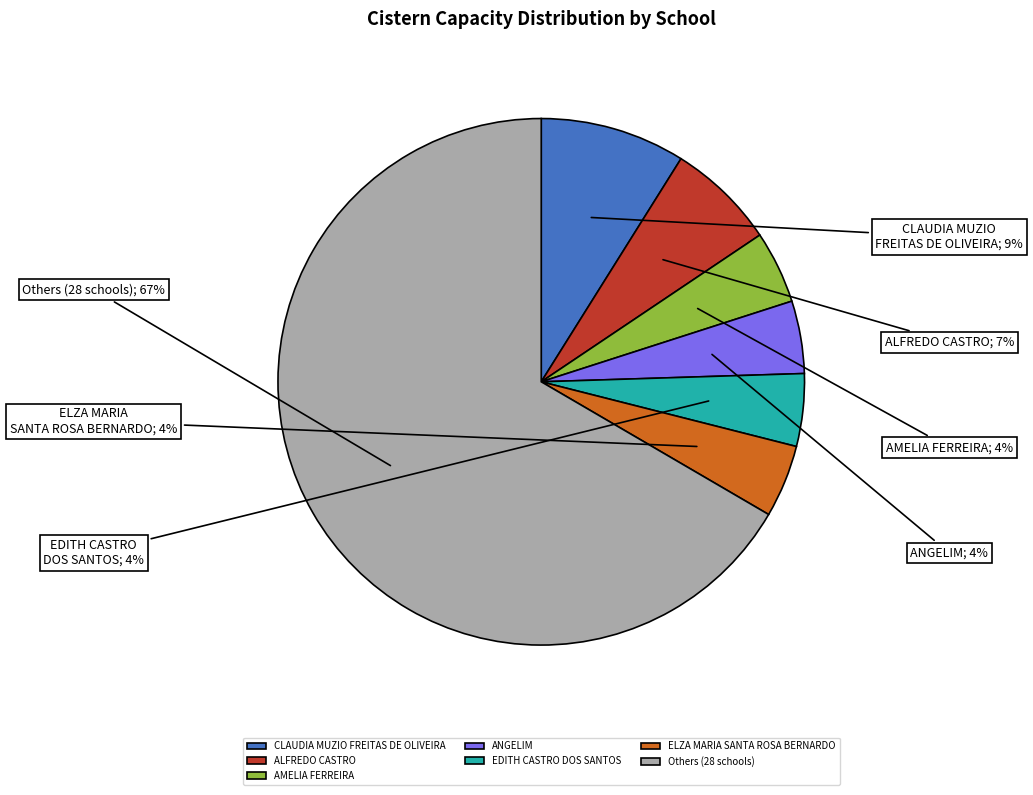

Which has a higher value, ALFREDO CASTRO or Others (28 schools)?

Others (28 schools)